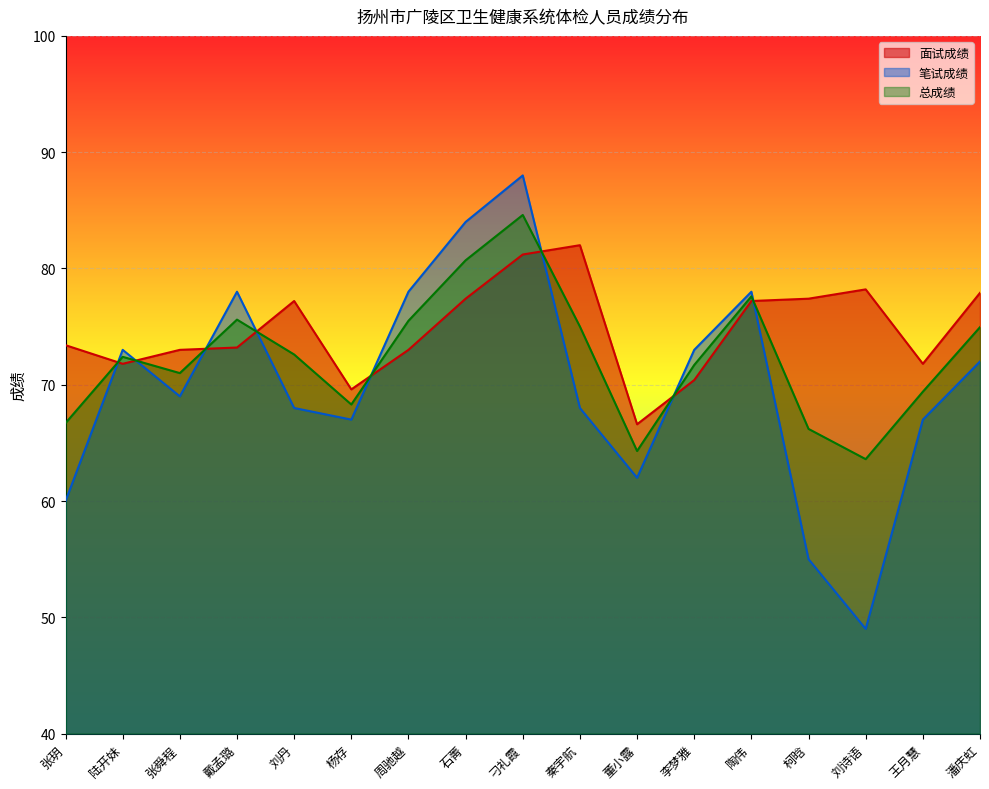

Where do 面试成绩 and 笔试成绩 first cross each other?

张玥 and 陆开妹